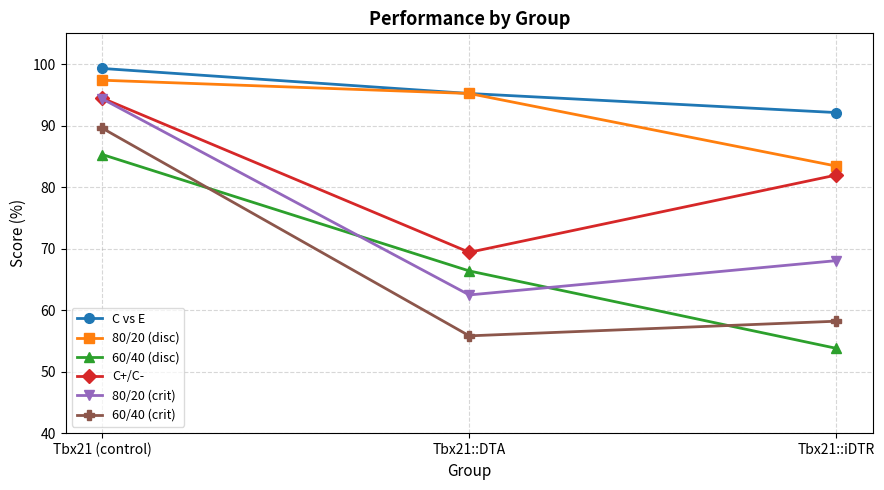

Which category has the lowest value in the 80/20 (crit) series?

Tbx21::DTA